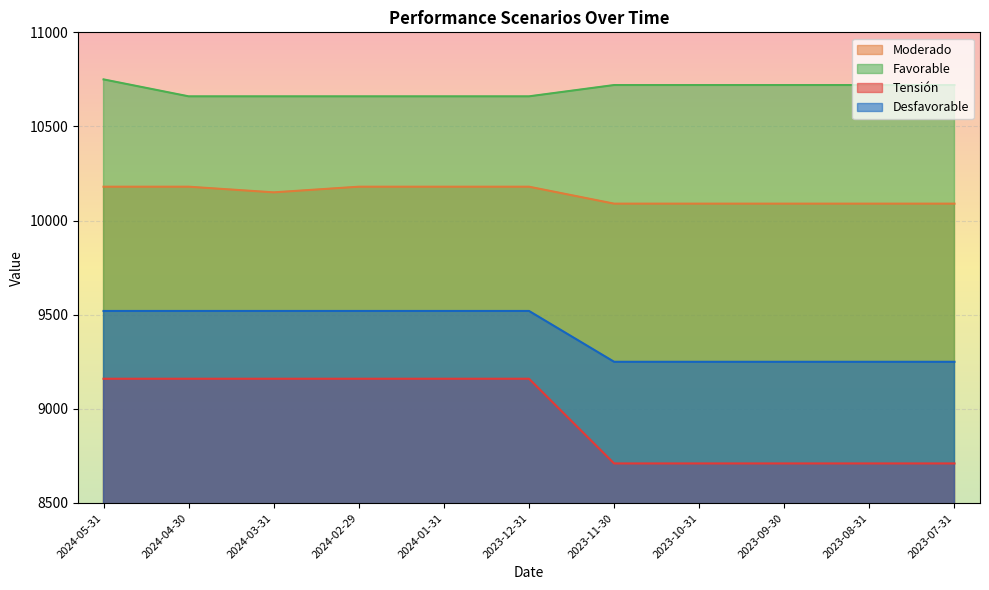

At which label does Favorable first exceed 10720?

2024-05-31